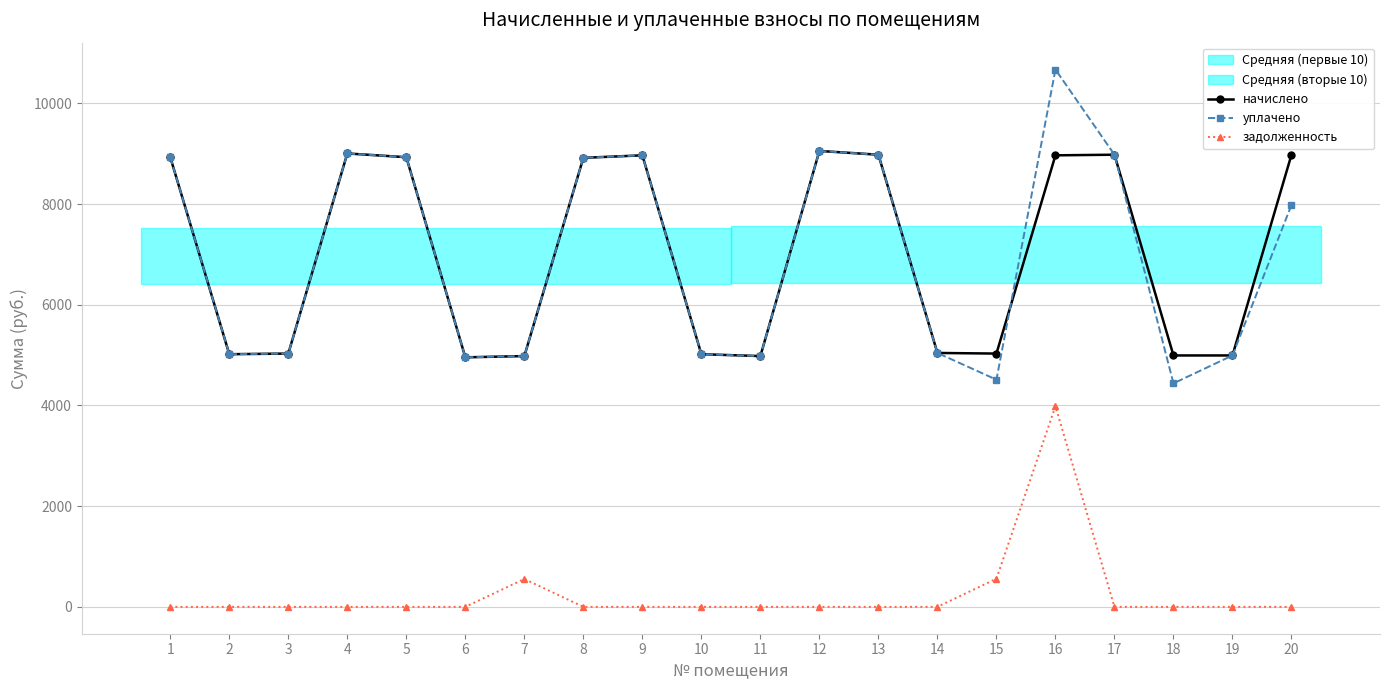

Count the number of categories in the chart.

20